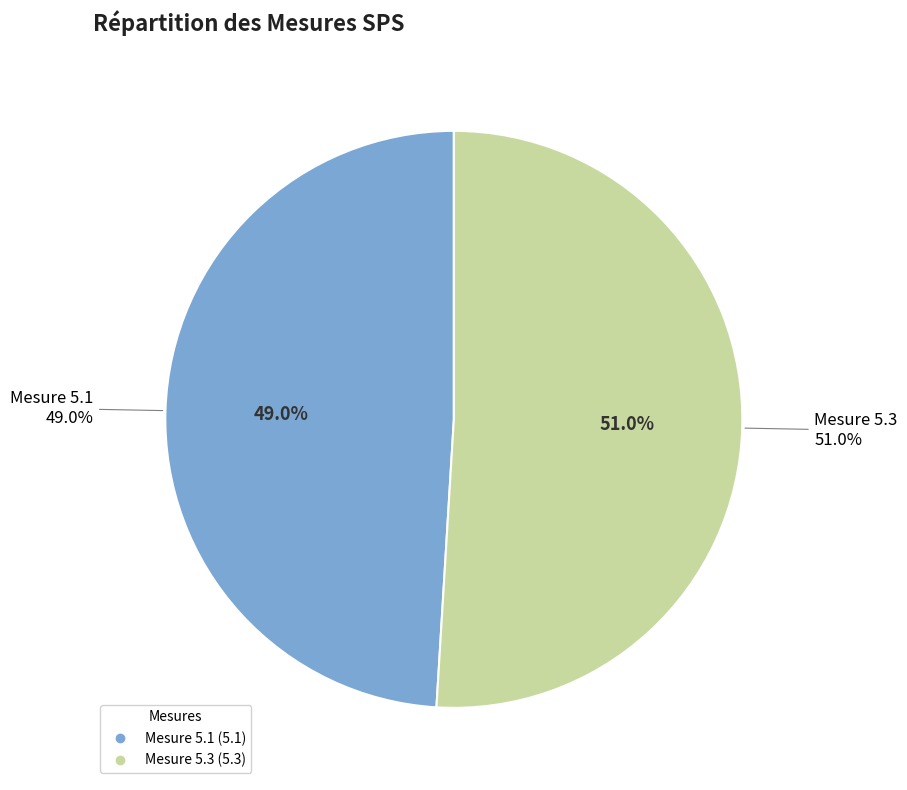

Count the number of slices in the pie.

2